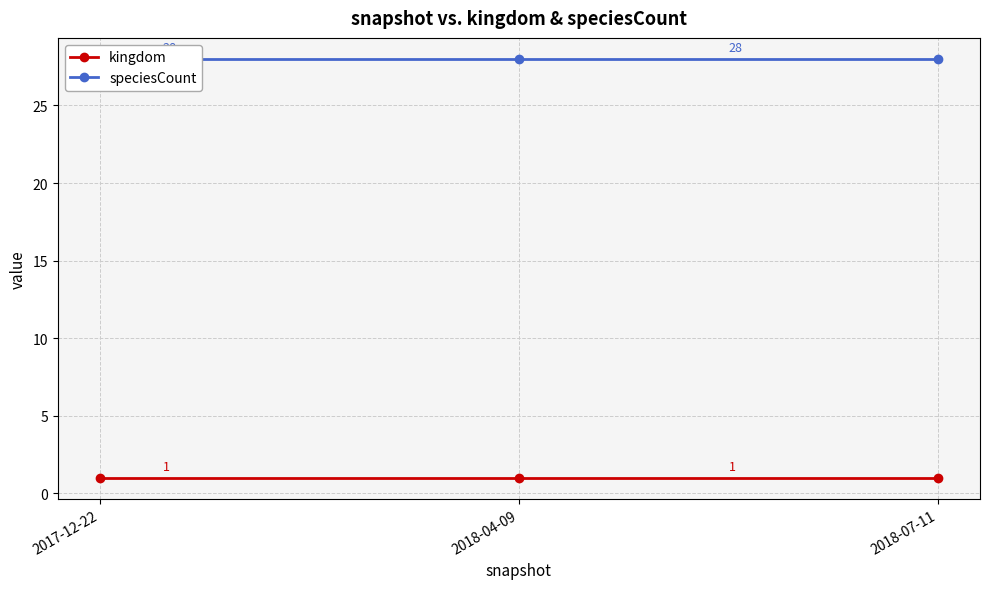

The value of kingdom at 2018-07-11 is 0. True or false?

False